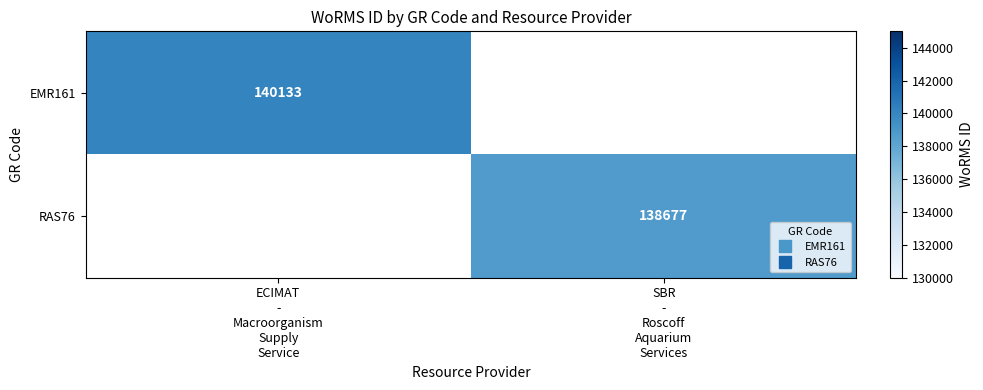

Where is EMR161 nearest to the value 140133?

ECIMAT - Macroorganism Supply Service